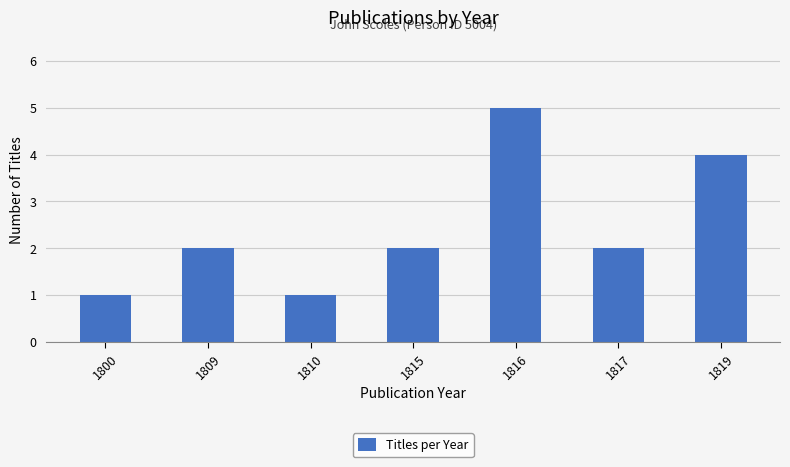

What is the value of the 4th bar from the left?

2